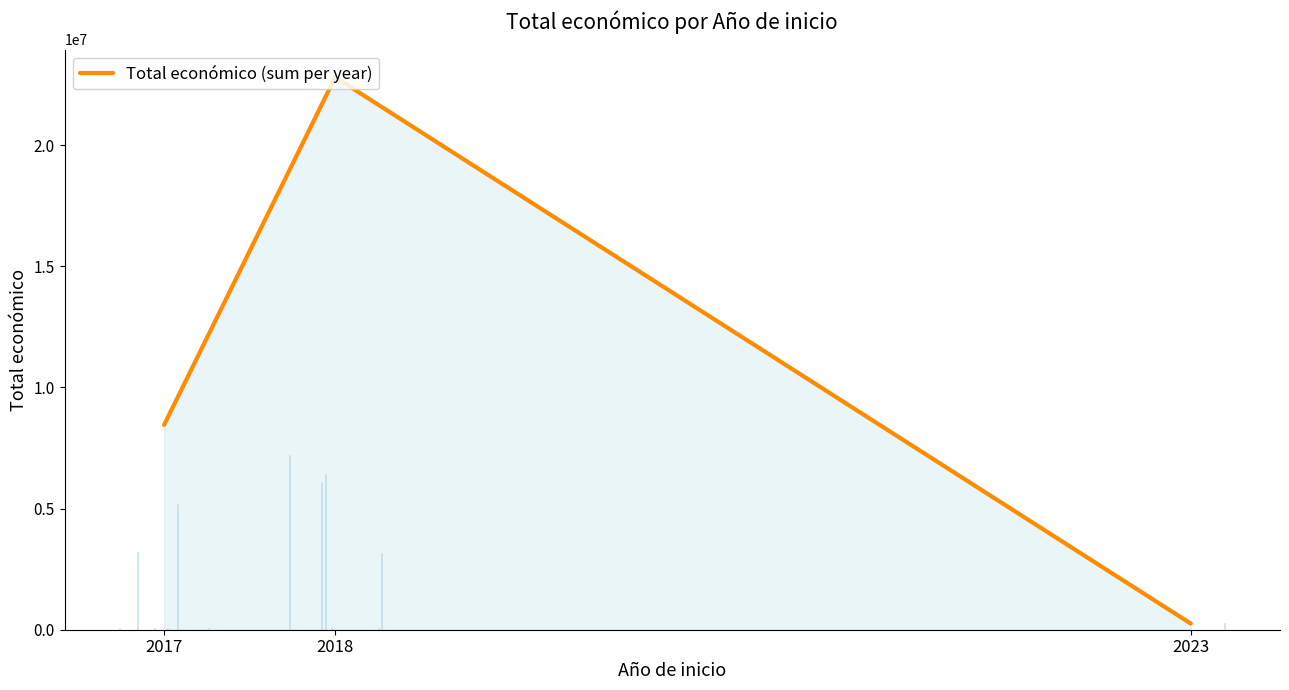

What is the value of the 3rd point from the left?

254993